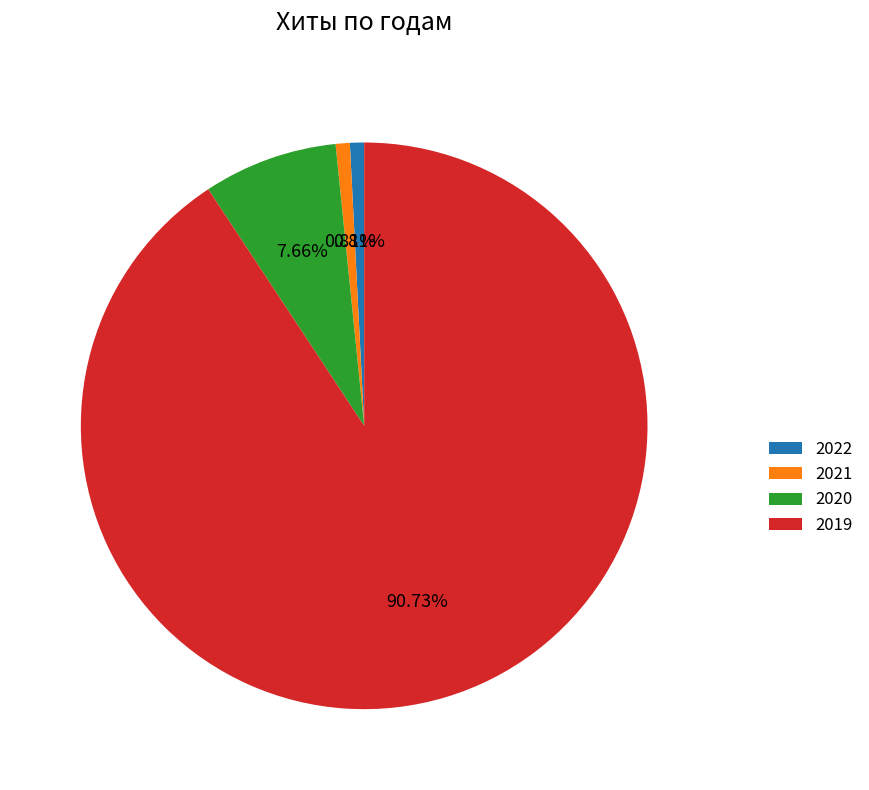

Between 2021 and 2020, which is larger?

2020